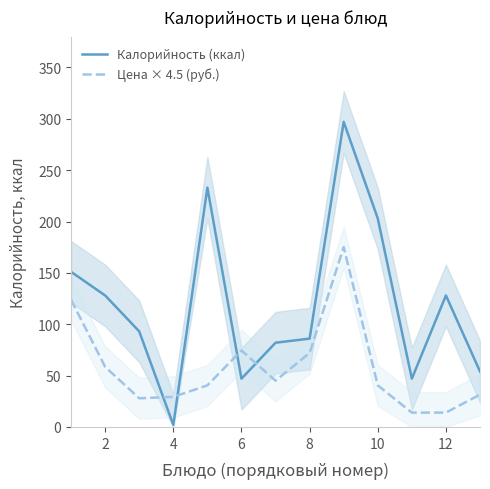

In Цена × 4.5 (руб.), how many points are higher than both neighbors (excluding endpoints)?

2